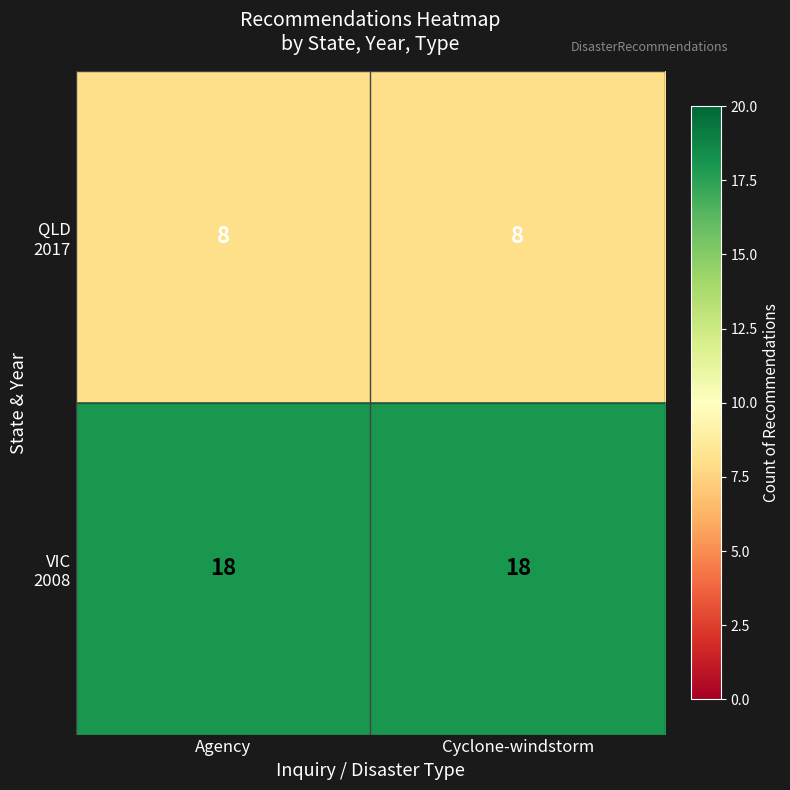

What is the greatest value displayed?

18